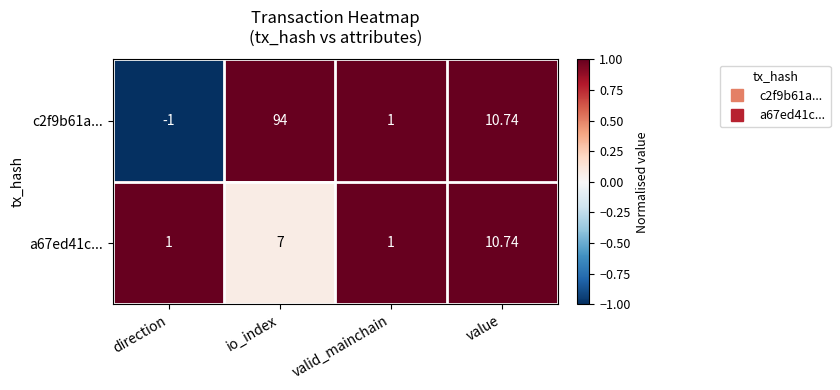

Which series has the largest range (max minus min)?

c2f9b61a...